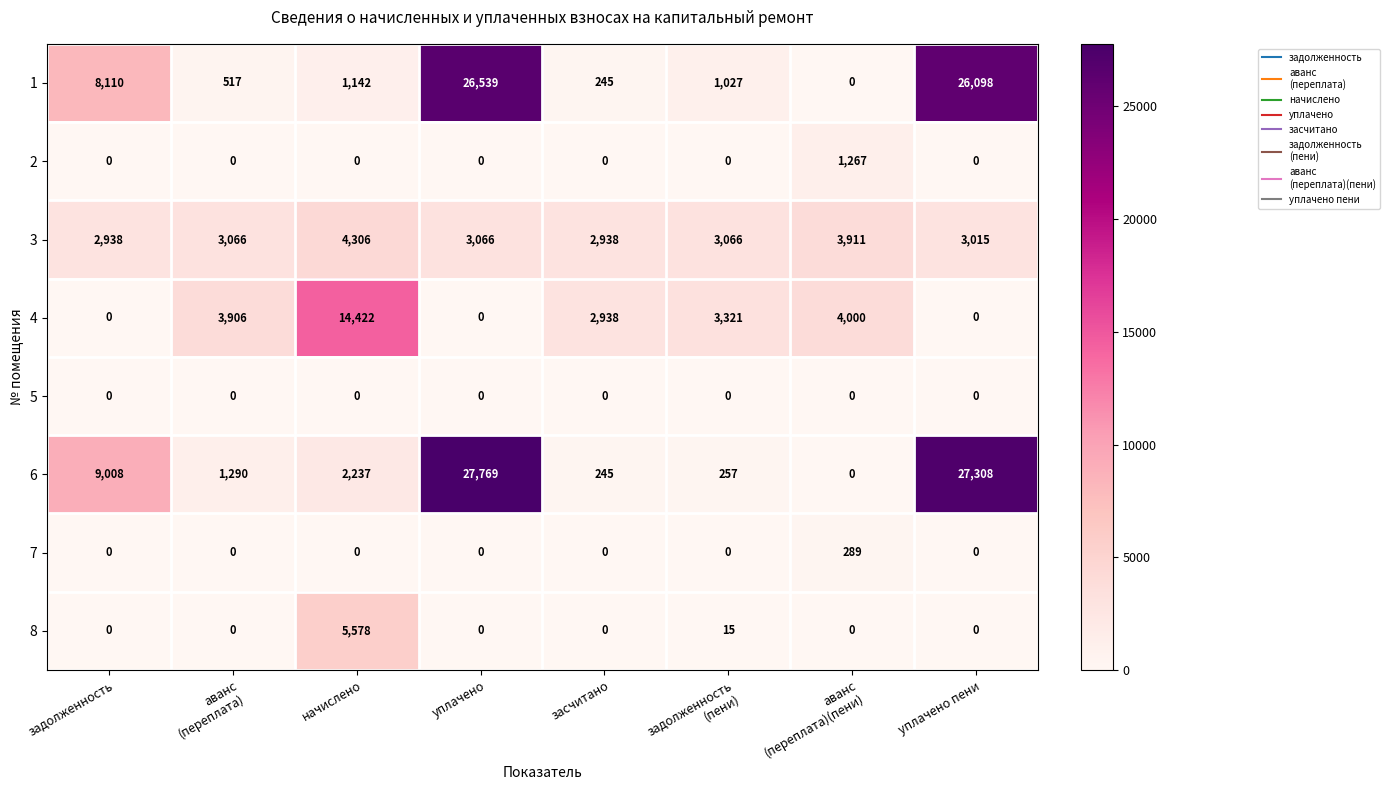

At which label does 3 reach its peak?

начислено